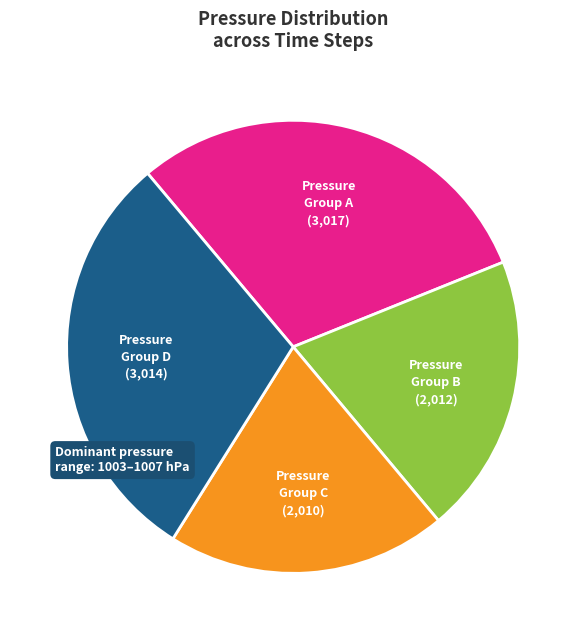

Does Pressure Group D account for over 50% of the chart?

No